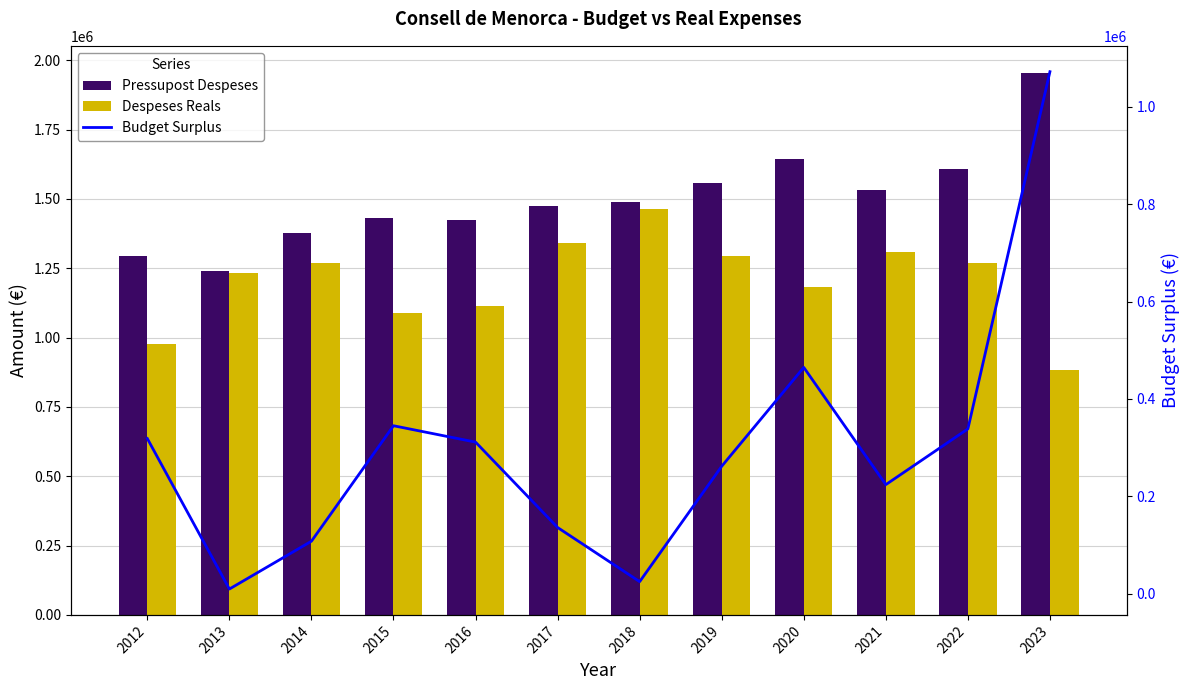

Is the value of Pressupost Despeses at 2023 greater than the value of Despeses Reals at 2018?

Yes